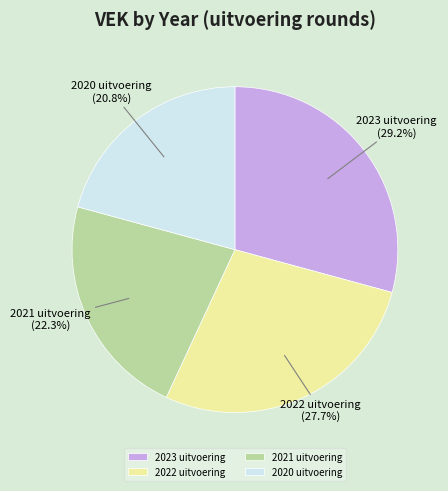

To the nearest percent, what is the combined percentage of 2020 uitvoering and 2023 uitvoering?

50%